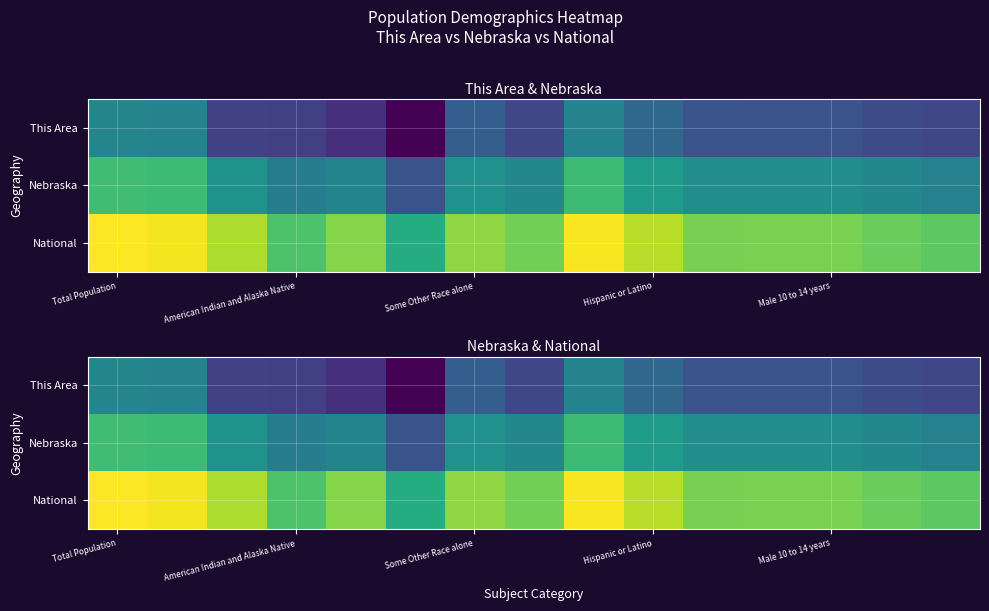

Rank the series at Total Population from lowest to highest value.

This Area, Nebraska, National